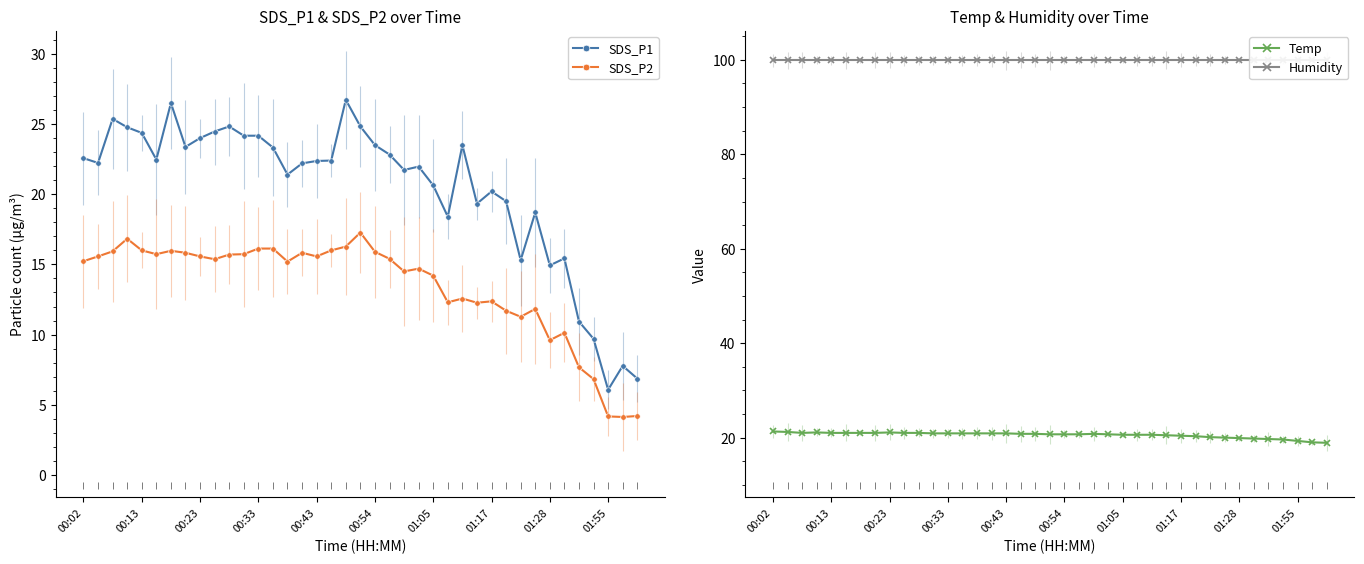

List the series in order of their peak value, highest first.

Humidity, SDS_P1, Temp, SDS_P2